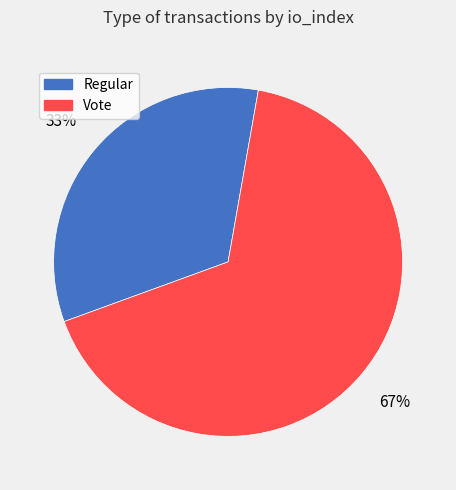

What is the smallest slice in the pie chart?

Regular